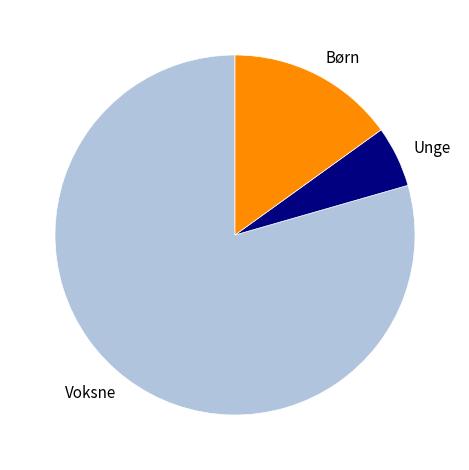

Is the sum of Unge and Voksne greater than half?

Yes